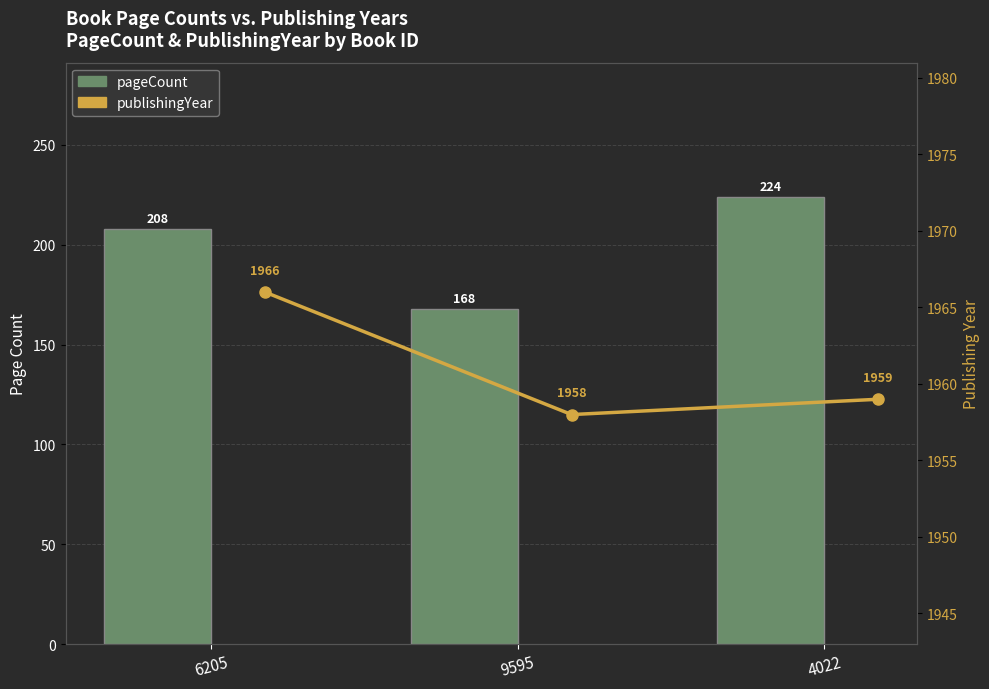

List the series in order of their overall mean, lowest first.

pageCount, publishingYear